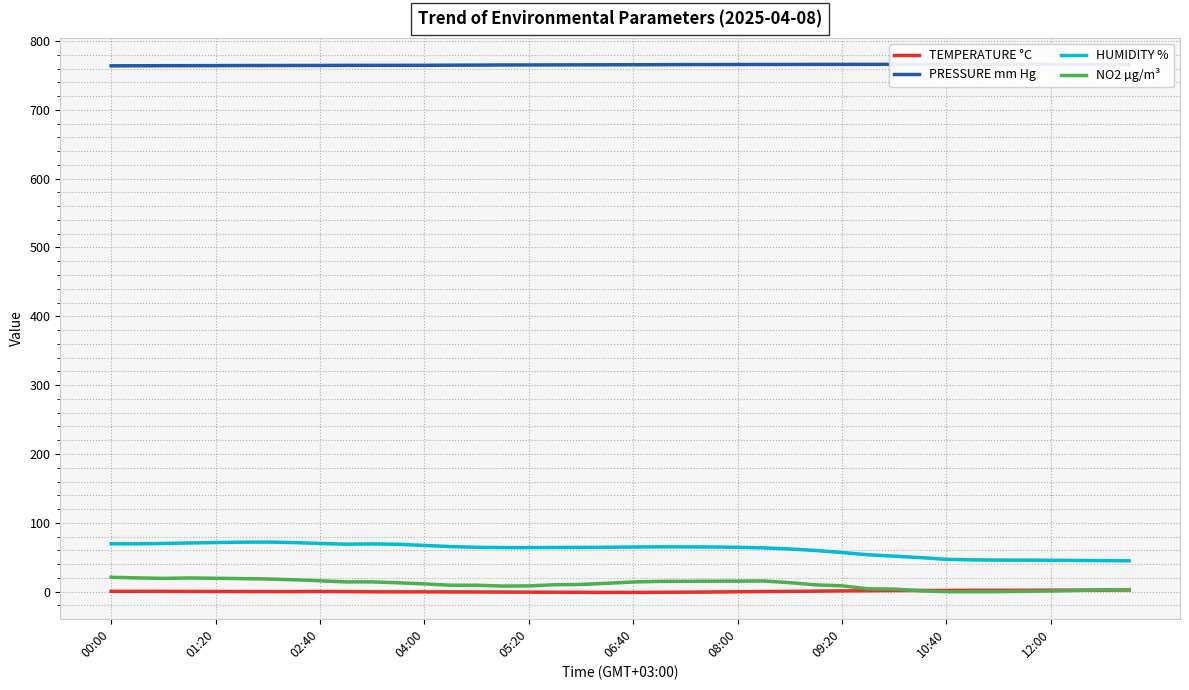

The HUMIDITY % series shows 15.1 at 09:20. True or false?

False